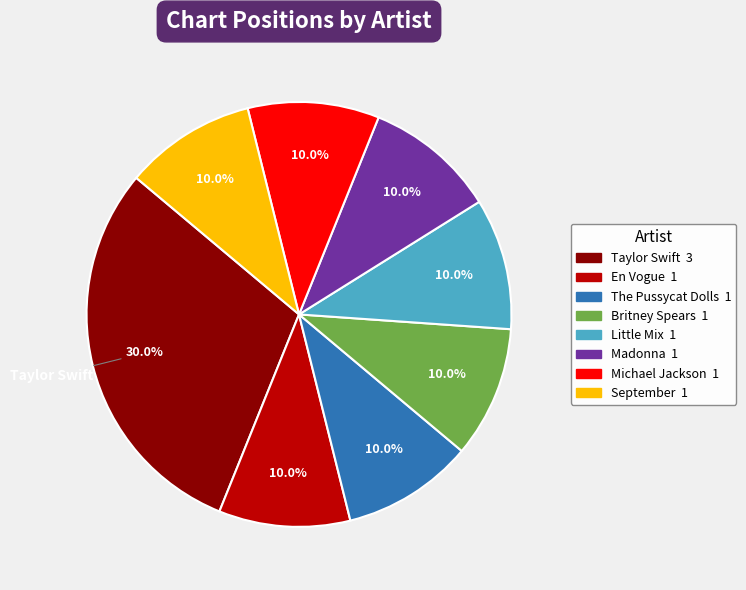

True or false: September accounts for 10% of the total.

True